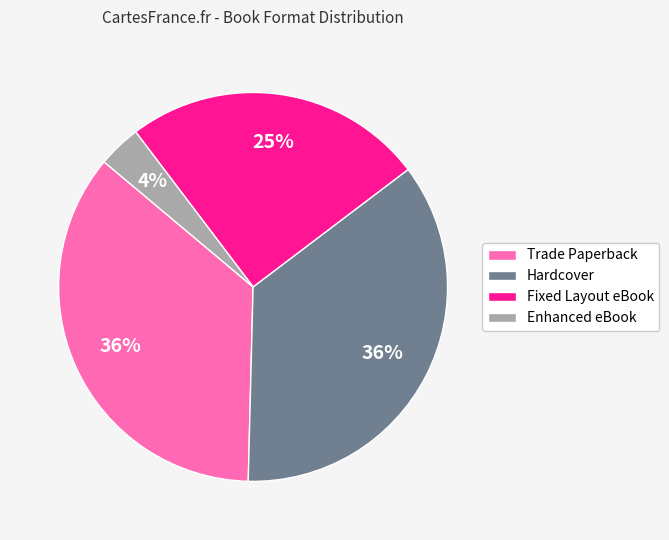

Is Enhanced eBook the majority of the pie?

No